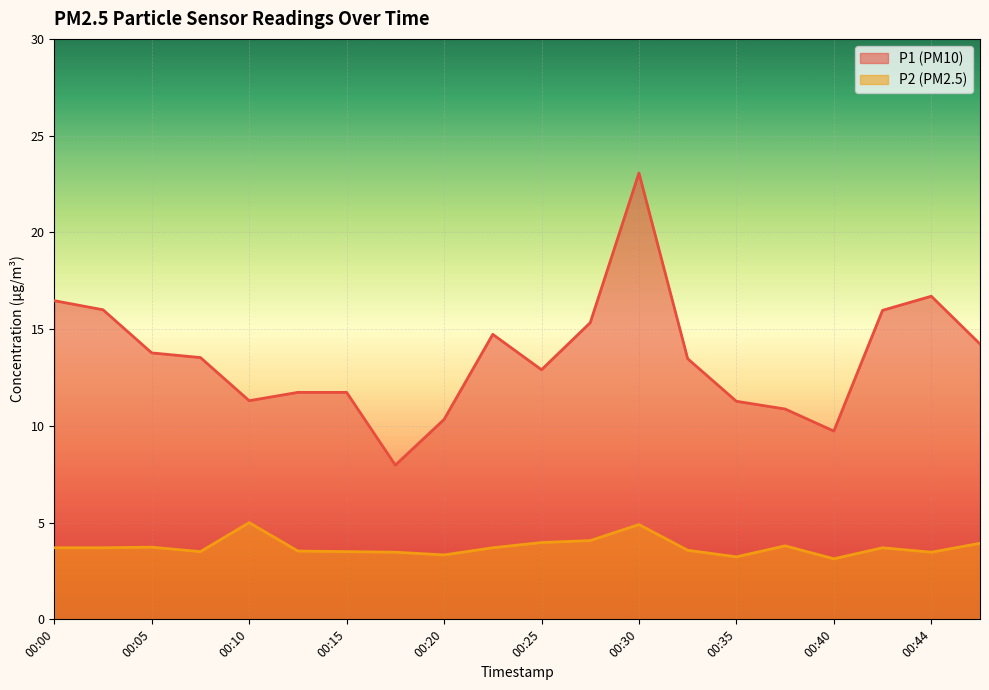

Reading left to right, extract all data points from this chart.

P1: 00:00=16.5	00:03=16.0	00:05=13.8	00:08=13.5	00:10=11.3	00:13=11.7	00:15=11.7	00:18=8.0	00:20=10.3	00:22=14.7	00:25=12.9	00:27=15.3	00:30=23.1	00:32=13.5	00:35=11.3	00:37=10.9	00:40=9.7	00:42=16.0	00:44=16.7	00:47=14.2
P2: 00:00=3.7	00:03=3.7	00:05=3.7	00:08=3.5	00:10=5.0	00:13=3.5	00:15=3.5	00:18=3.5	00:20=3.3	00:22=3.7	00:25=4.0	00:27=4.1	00:30=4.9	00:32=3.6	00:35=3.2	00:37=3.8	00:40=3.1	00:42=3.7	00:44=3.5	00:47=3.9